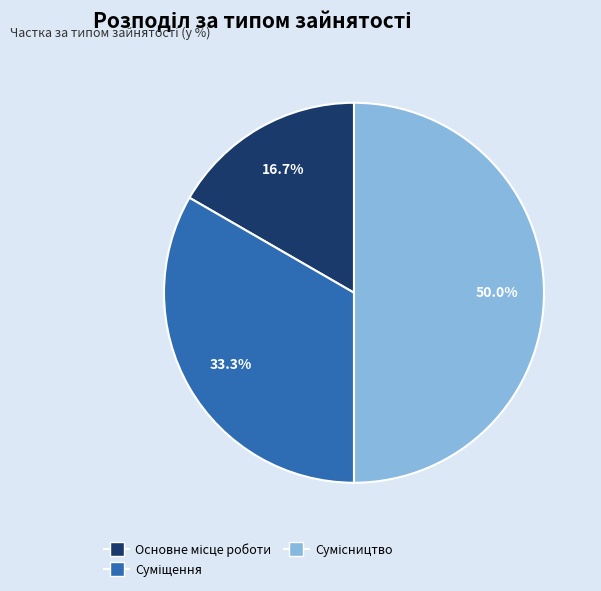

The Основне місце роботи slice represents 22% of the pie. True or false?

False